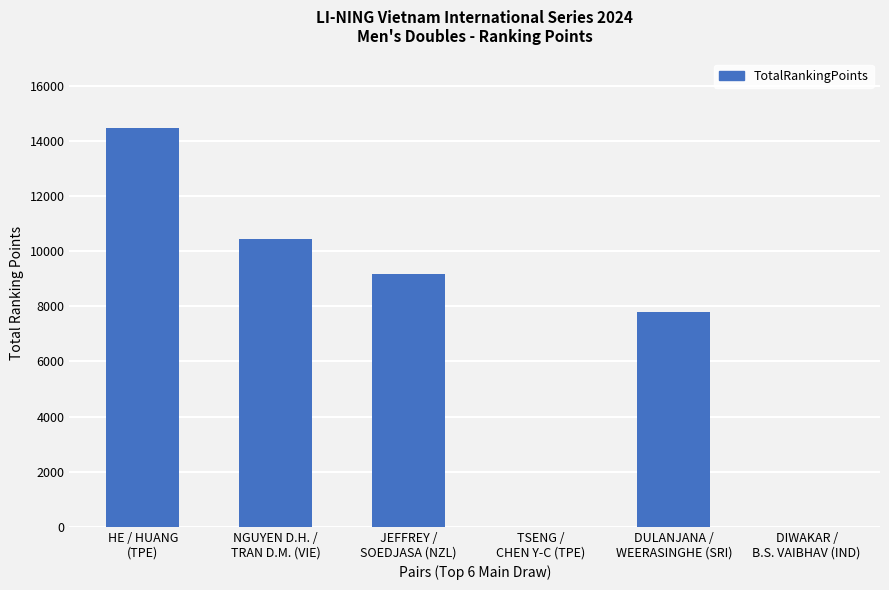

Reading left to right, what are all the values shown in this chart?

HE / HUANG
(TPE)=14460	NGUYEN D.H. /
TRAN D.M. (VIE)=10450	JEFFREY /
SOEDJASA (NZL)=9158	TSENG /
CHEN Y-C (TPE)=0	DULANJANA /
WEERASINGHE (SRI)=7790	DIWAKAR /
B.S. VAIBHAV (IND)=0